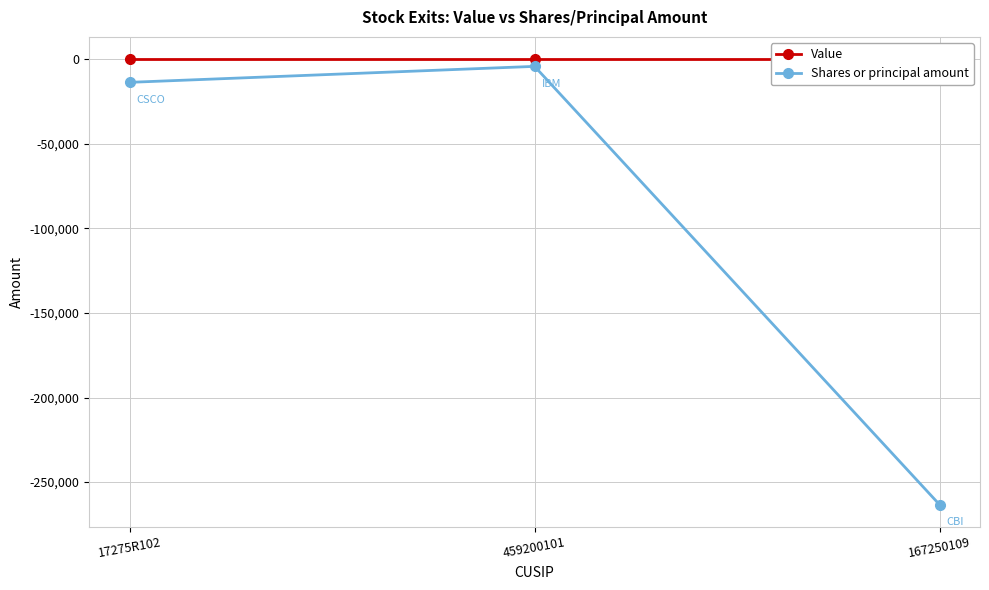

Reading right to left, list all the values displayed in this chart.

Value: 0	0	0
Shares or principal amount: -263300	-4262	-13700